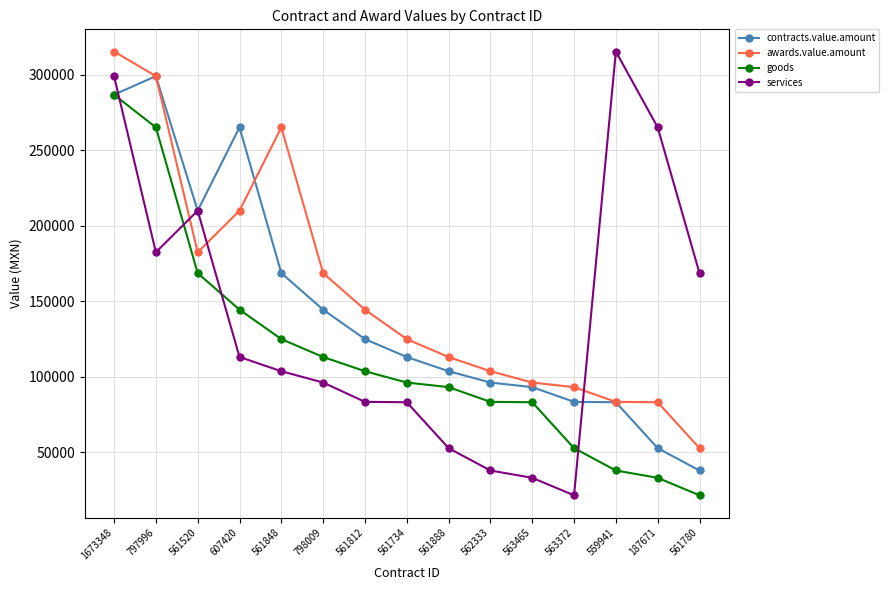

Which series has the largest total across all categories?

awards.value.amount